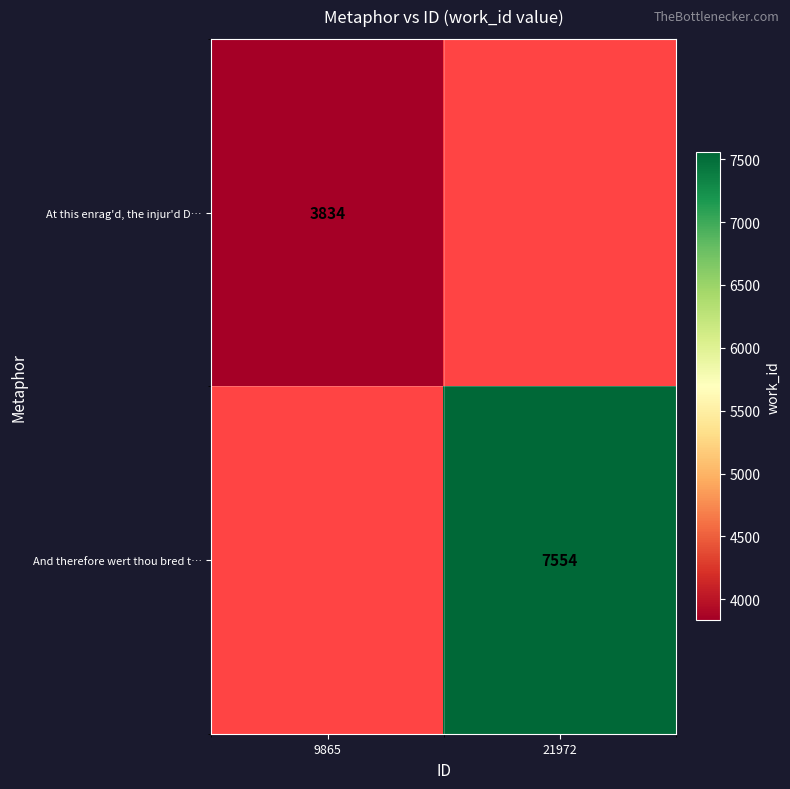

The value of And therefore wert thou bred t… at 21972 is 11761. True or false?

False